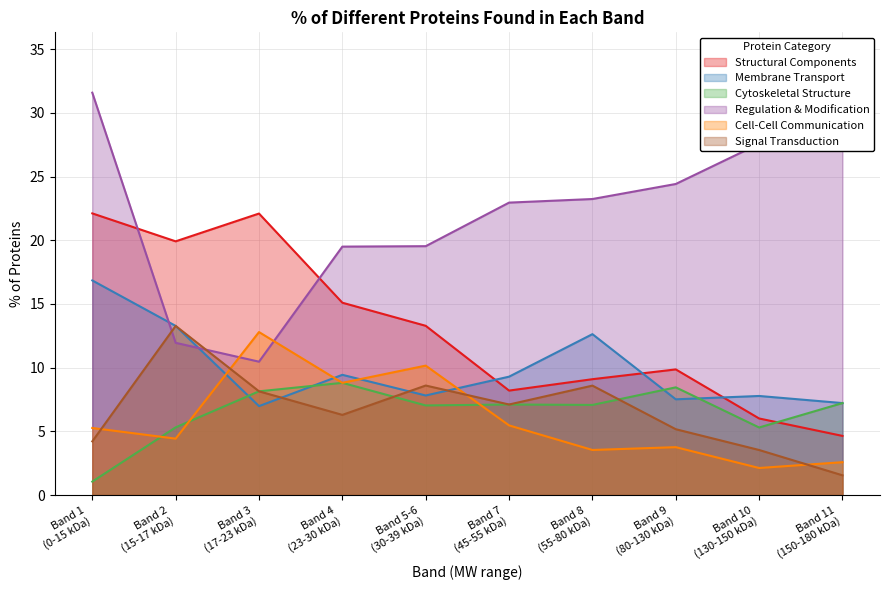

Which series ends up on top after the final intersection of Structural Components and Cytoskeletal Structure?

Cytoskeletal Structure